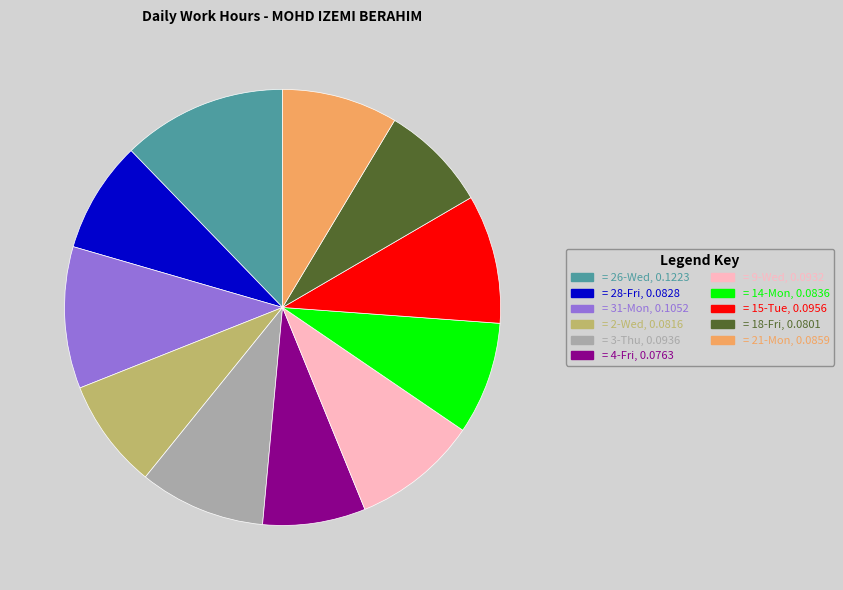

How many segments does this pie chart have?

11